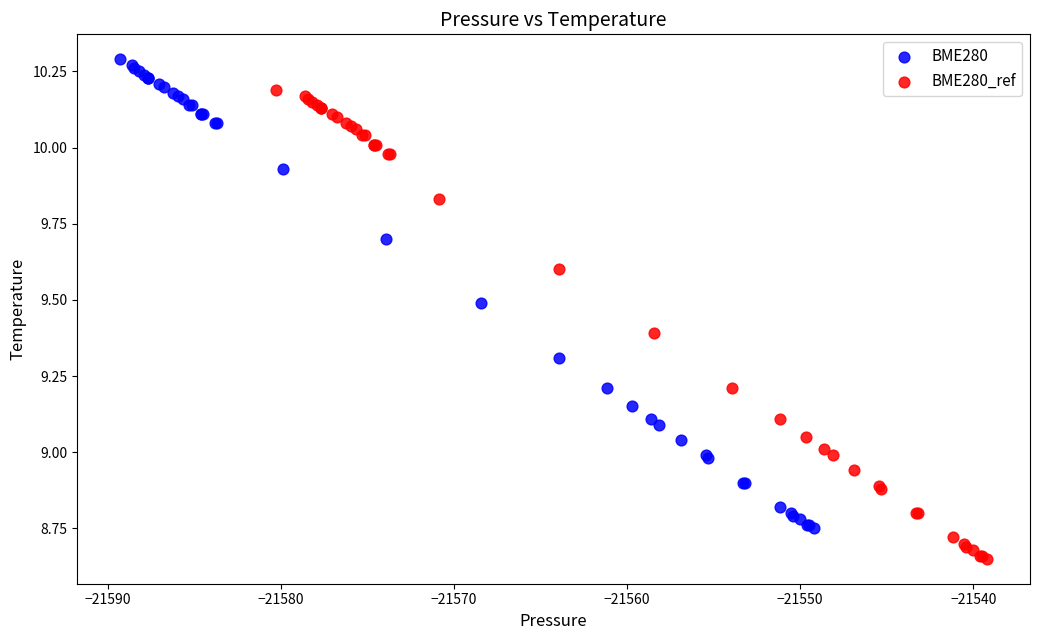

Which series contains the highest Y value?

BME280